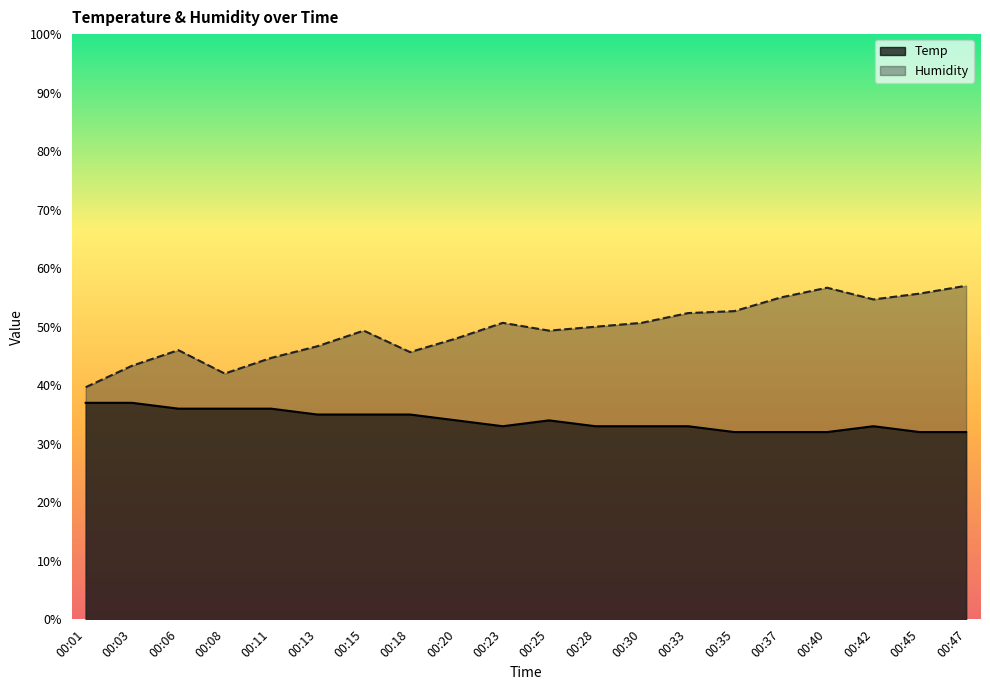

Which category has the lowest value across all series?

00:35